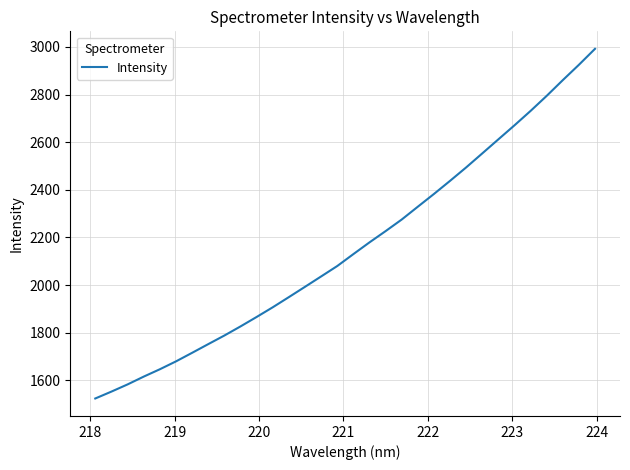

True or false: the data has more than 2 interior local peaks.

False